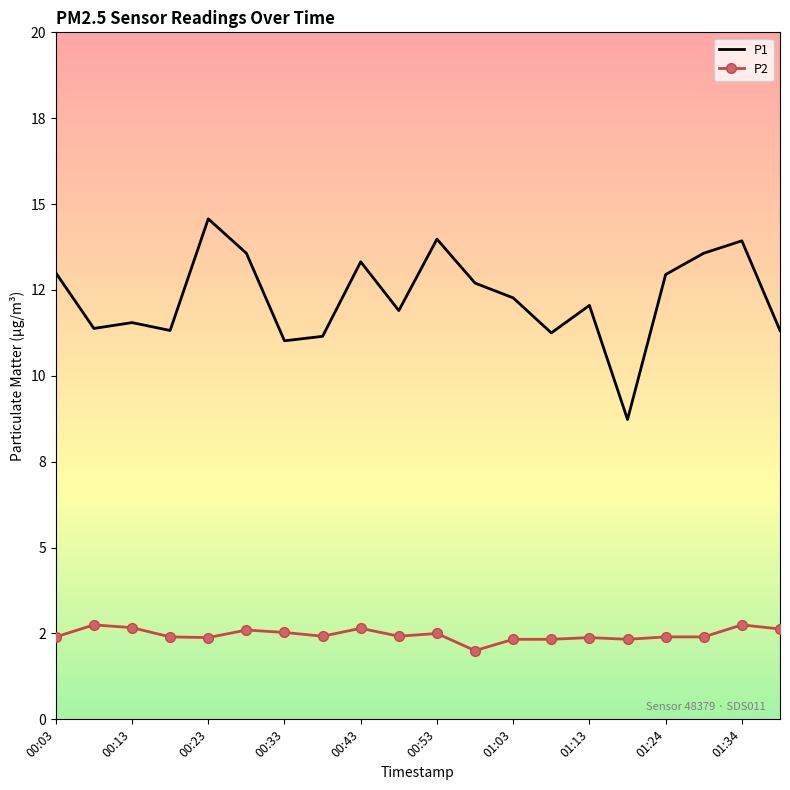

What are all the series names shown in the legend?

P1, P2